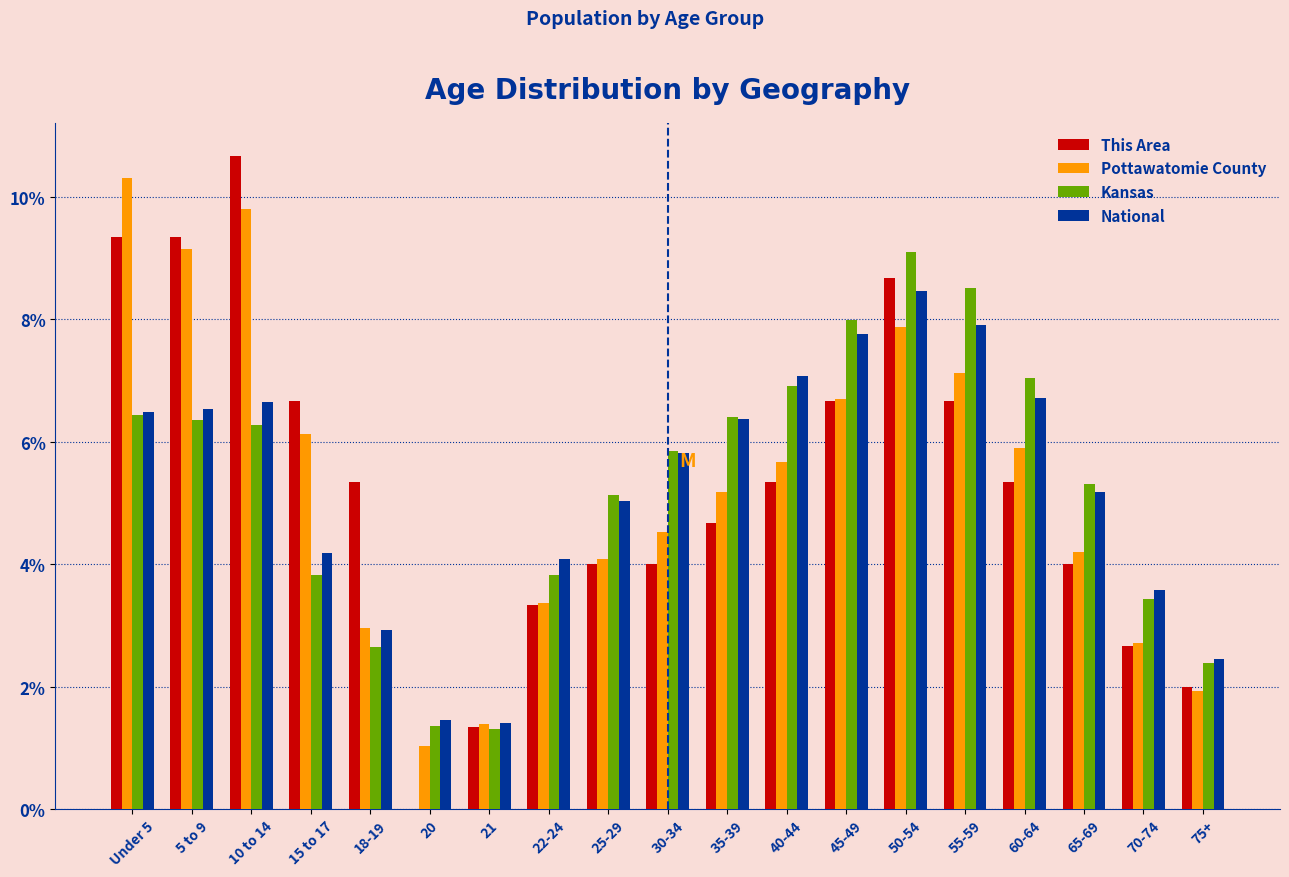

Read the National value at 25-29.

5.0